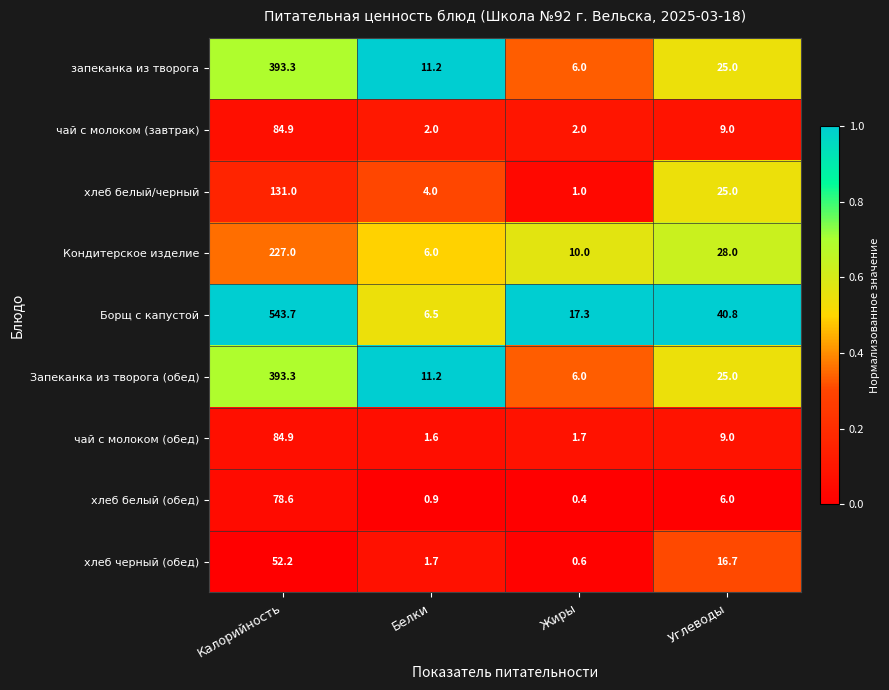

What is the difference between the запеканка из творога values at Калорийность and Жиры?

387.3